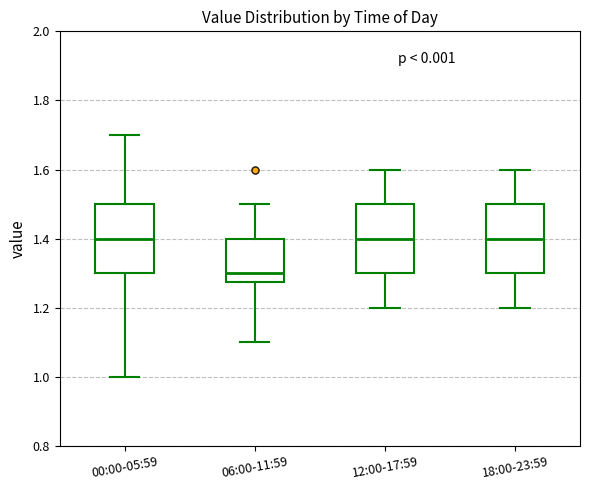

Reading left to right, read every box against the y-axis: the position of its median line, the range the box covers, and the ends of its whiskers. The values are not printed on the chart, so give them approximately, as read against the axis.

00:00-05:59: median 1.40, box 1.30 to 1.50, whiskers 1.00 to 1.70
06:00-11:59: median 1.30, box 1.28 to 1.40, whiskers 1.10 to 1.50
12:00-17:59: median 1.40, box 1.30 to 1.50, whiskers 1.20 to 1.60
18:00-23:59: median 1.40, box 1.30 to 1.50, whiskers 1.20 to 1.60